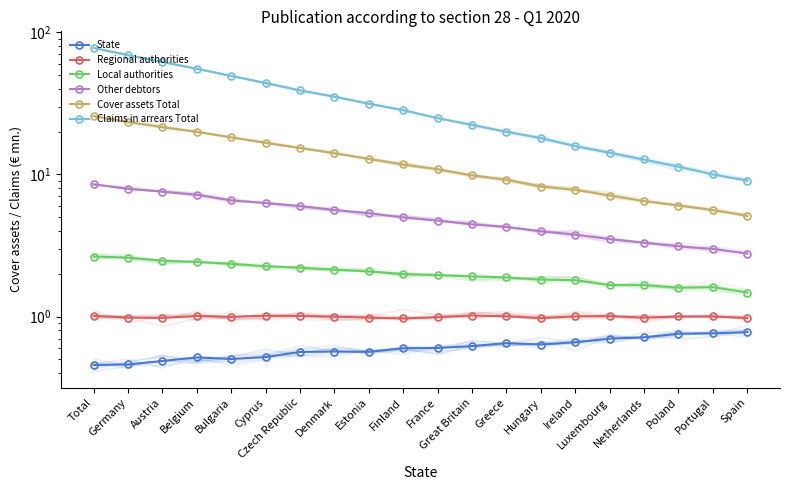

Where is the first local minimum for State?

Bulgaria